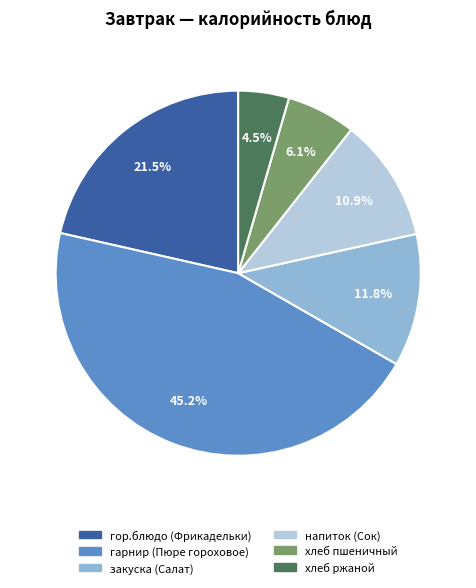

To the nearest percent, what is the difference between the закуска (Салат) and хлеб ржаной slice percentages?

7%